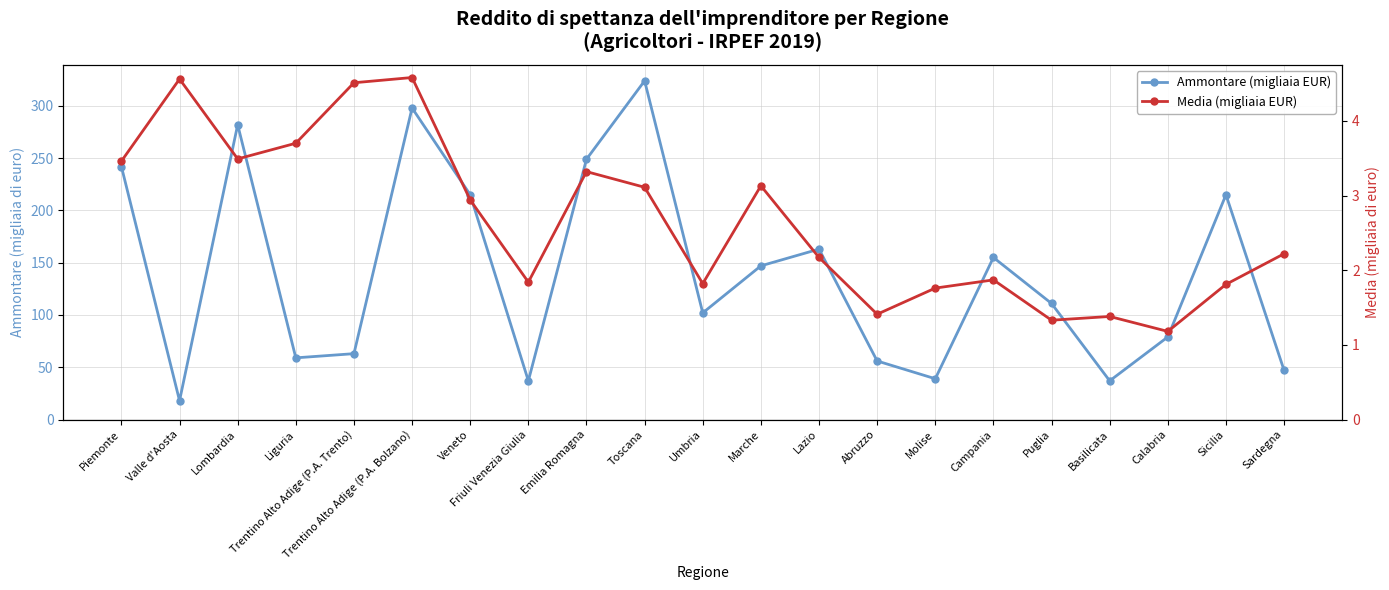

How many data points in Ammontare (migliaia EUR) are less than 111?

10